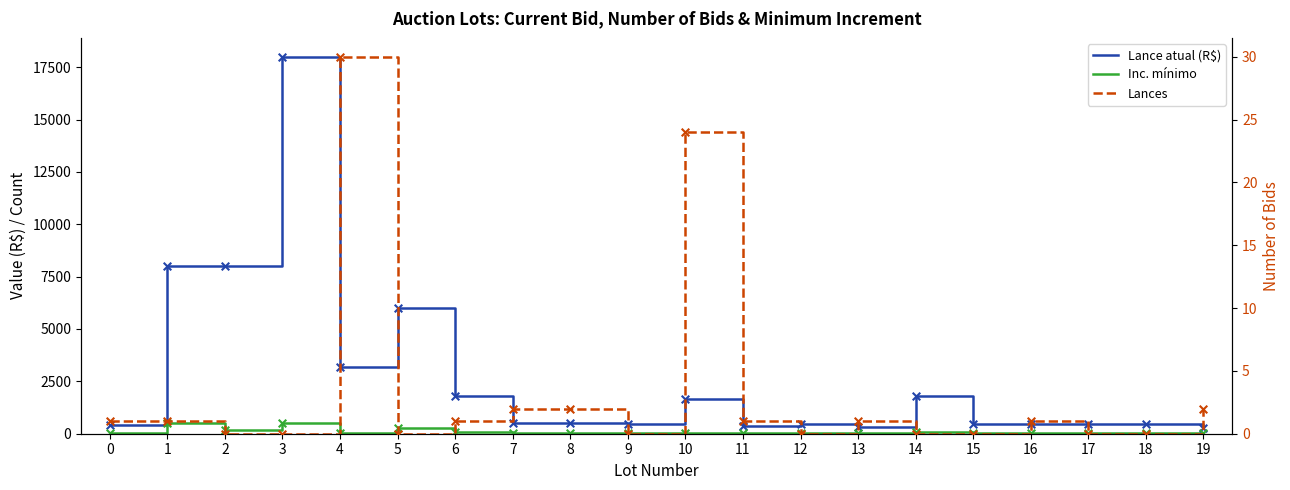

What are all the series names shown in the legend?

Lance atual (R$), Inc. mínimo, Lances